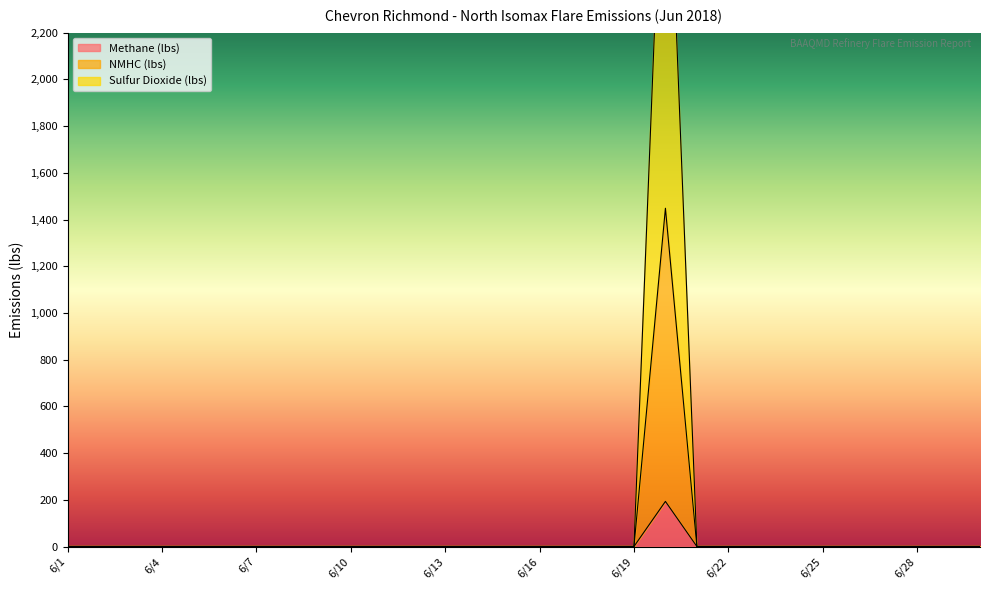

What is the highest value of the Sulfur Dioxide (lbs) series?

1448.2